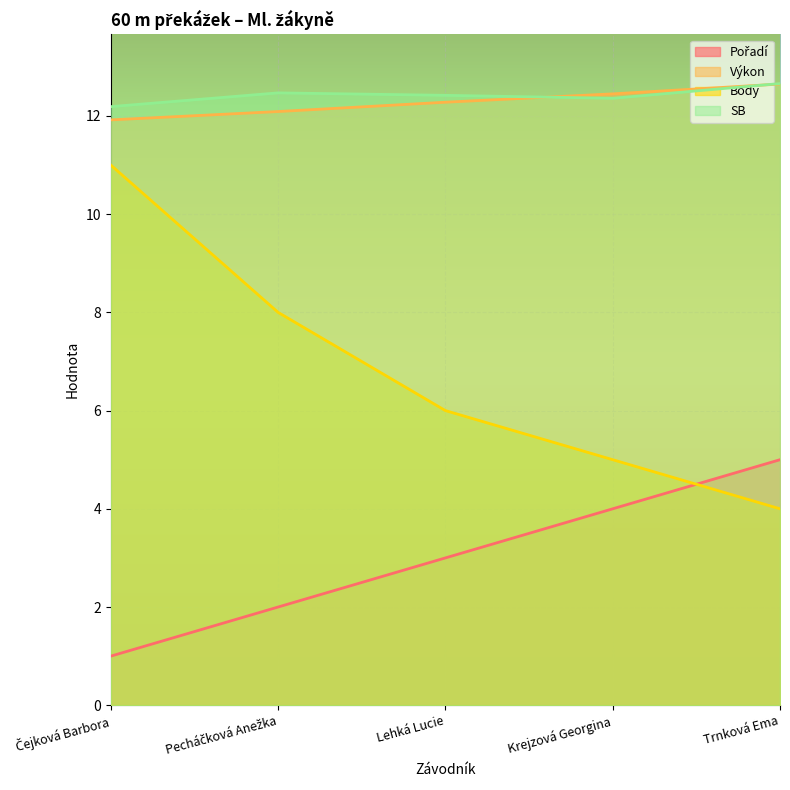

True or false: SB has a value of 12.5 at Pecháčková Anežka.

True